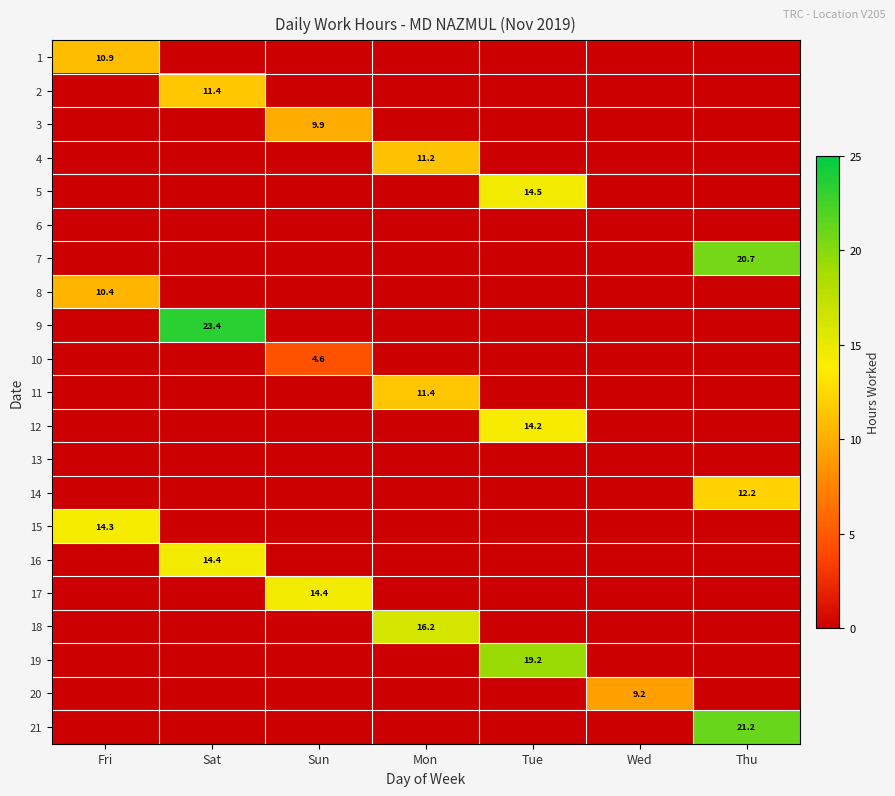

The 14 series shows 0.0 at Fri. True or false?

True